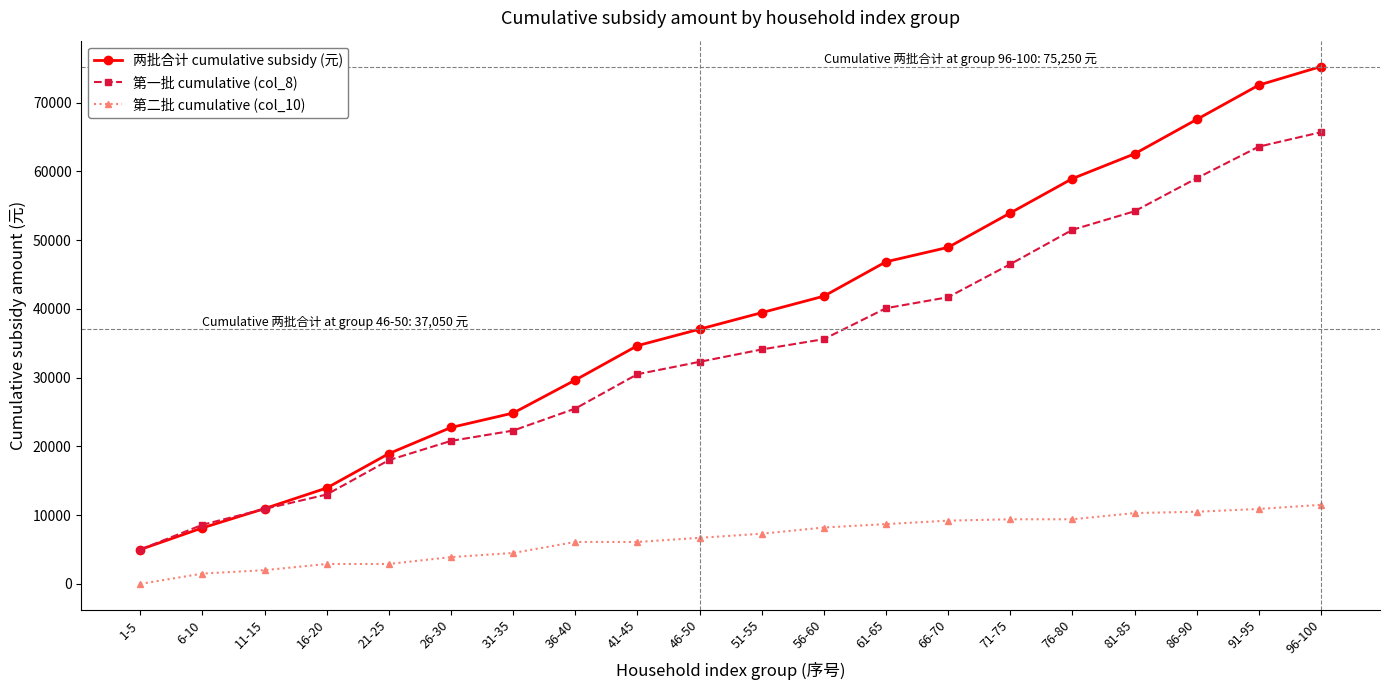

The value of 两批合计 cumulative subsidy (元) at 86-90 is 120001. True or false?

False